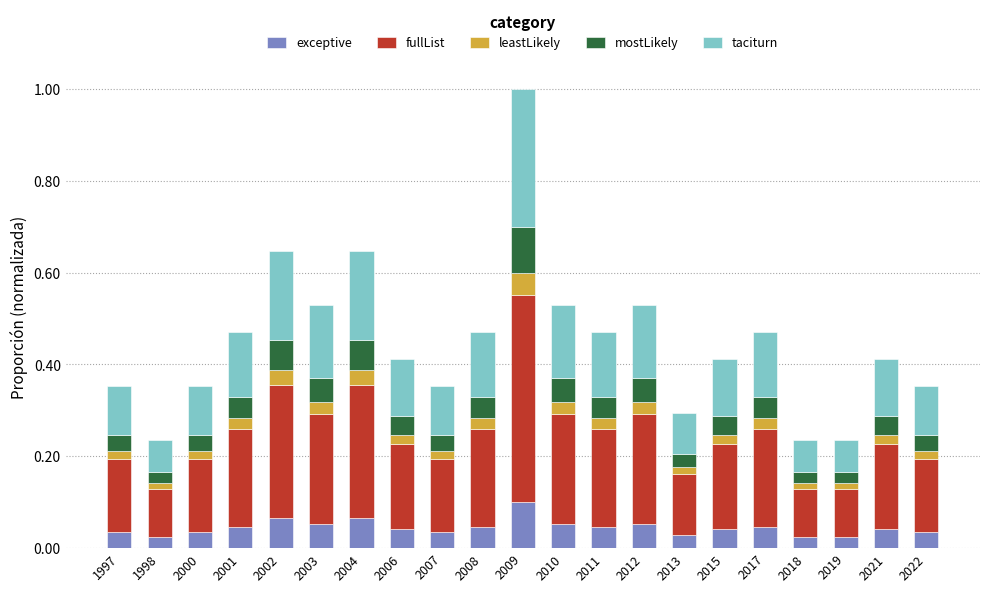

At which label does exceptive reach its peak?

2009